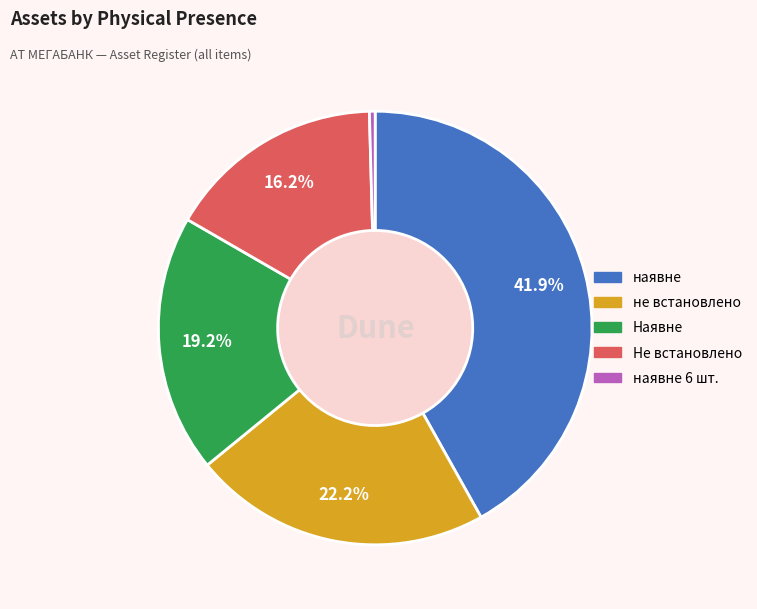

Does any single category account for the majority?

No